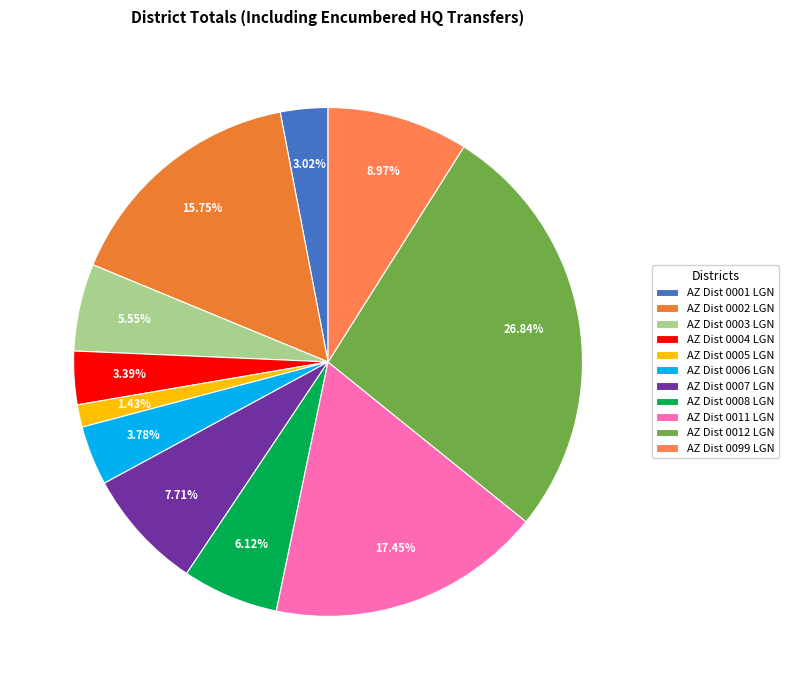

Is the sum of AZ Dist 0002 LGN and AZ Dist 0005 LGN greater than half?

No